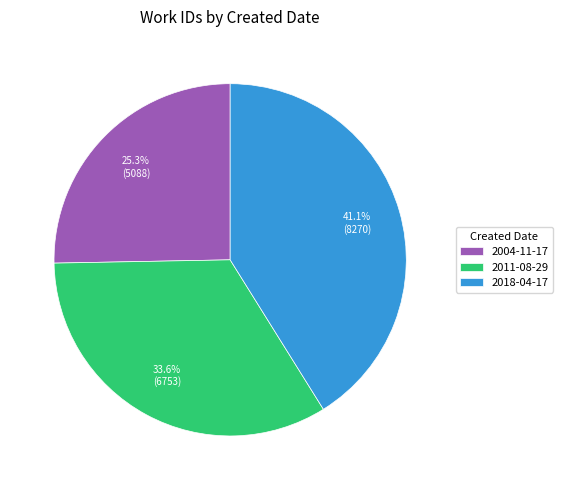

What percentage is NOT represented by 2011-08-29?

66.4%